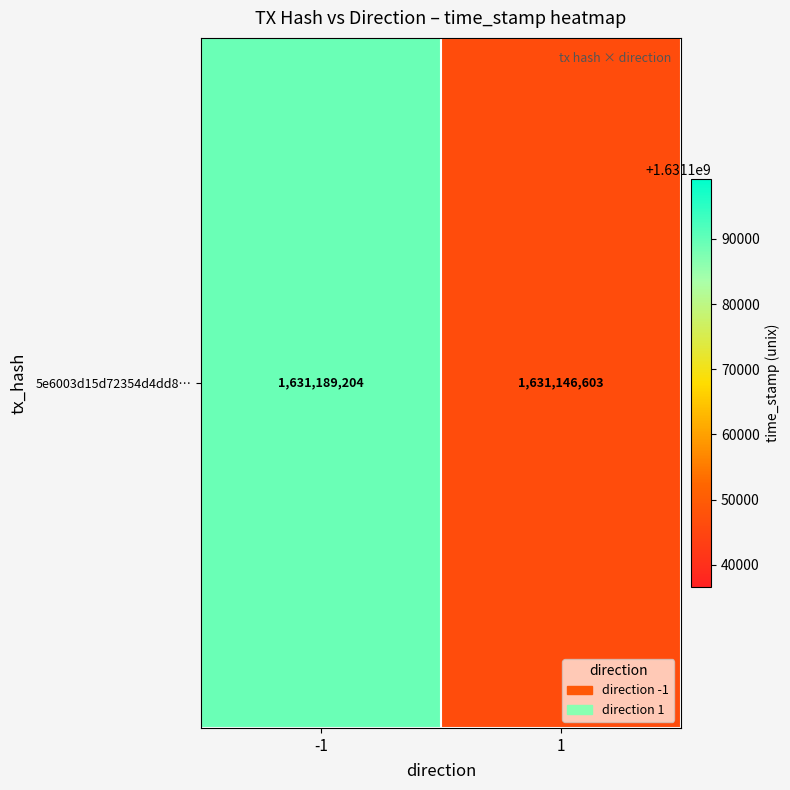

Between 1 and -1, which is larger?

-1